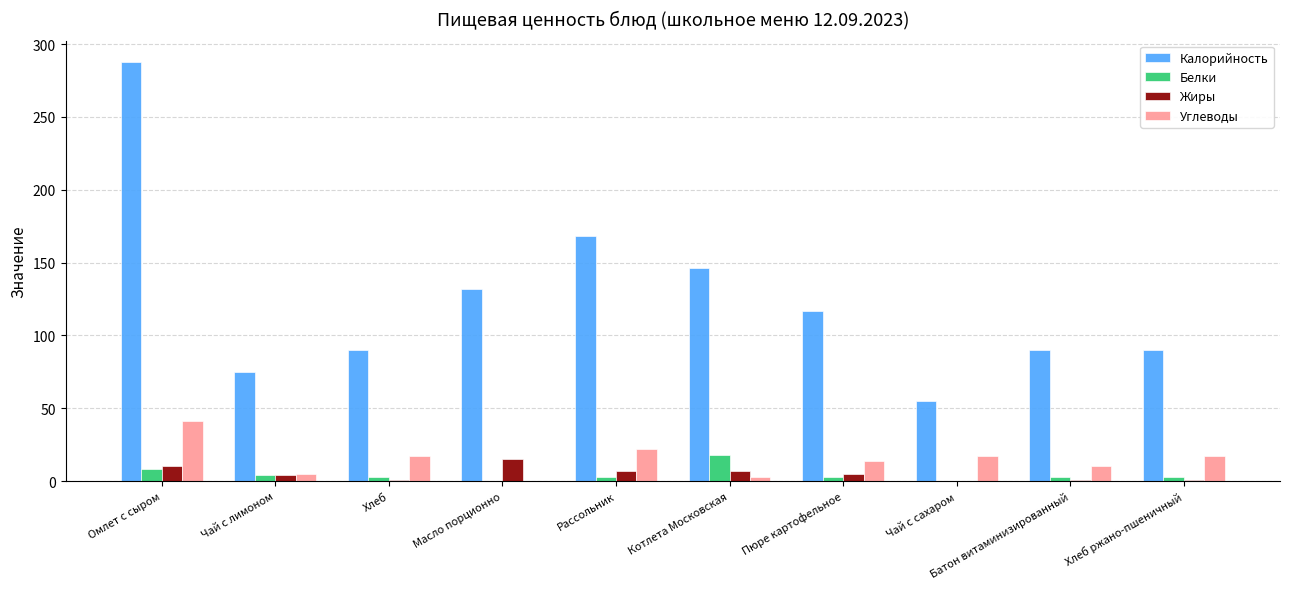

What is the spread (max minus min) of values at Хлеб ржано-пшеничный?

89